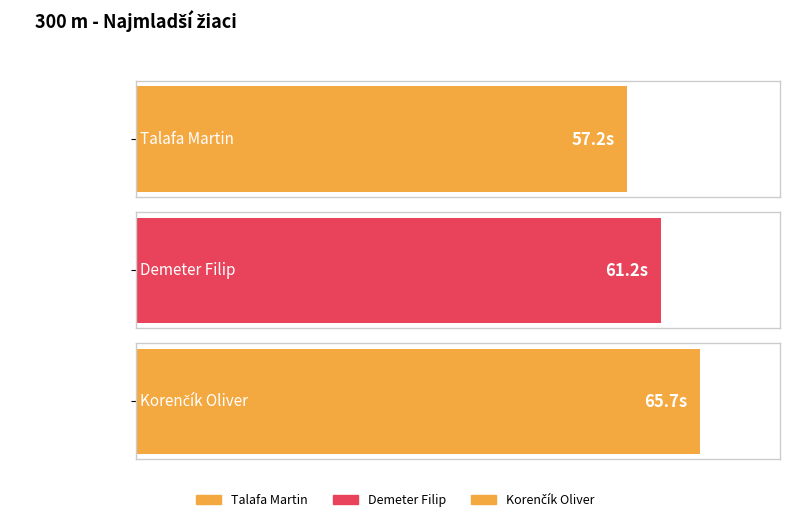

Rank the categories by value from highest to lowest.

Korenčík Oliver, Demeter Filip, Talafa Martin